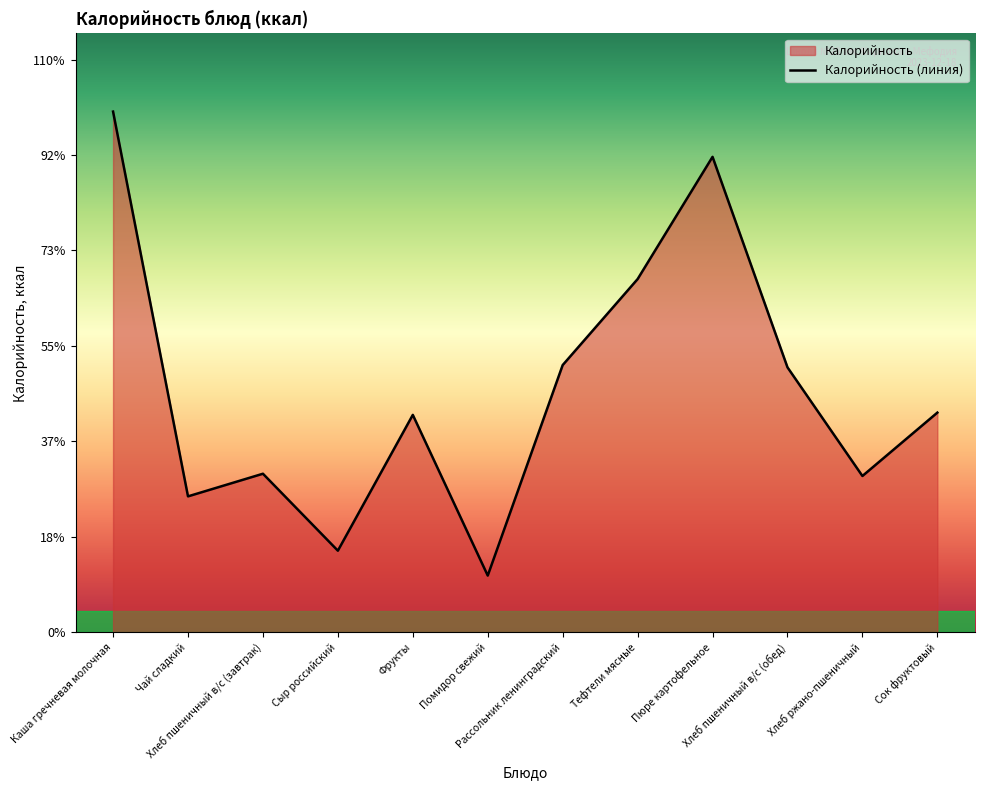

What position from the left is Помидор свежий?

6